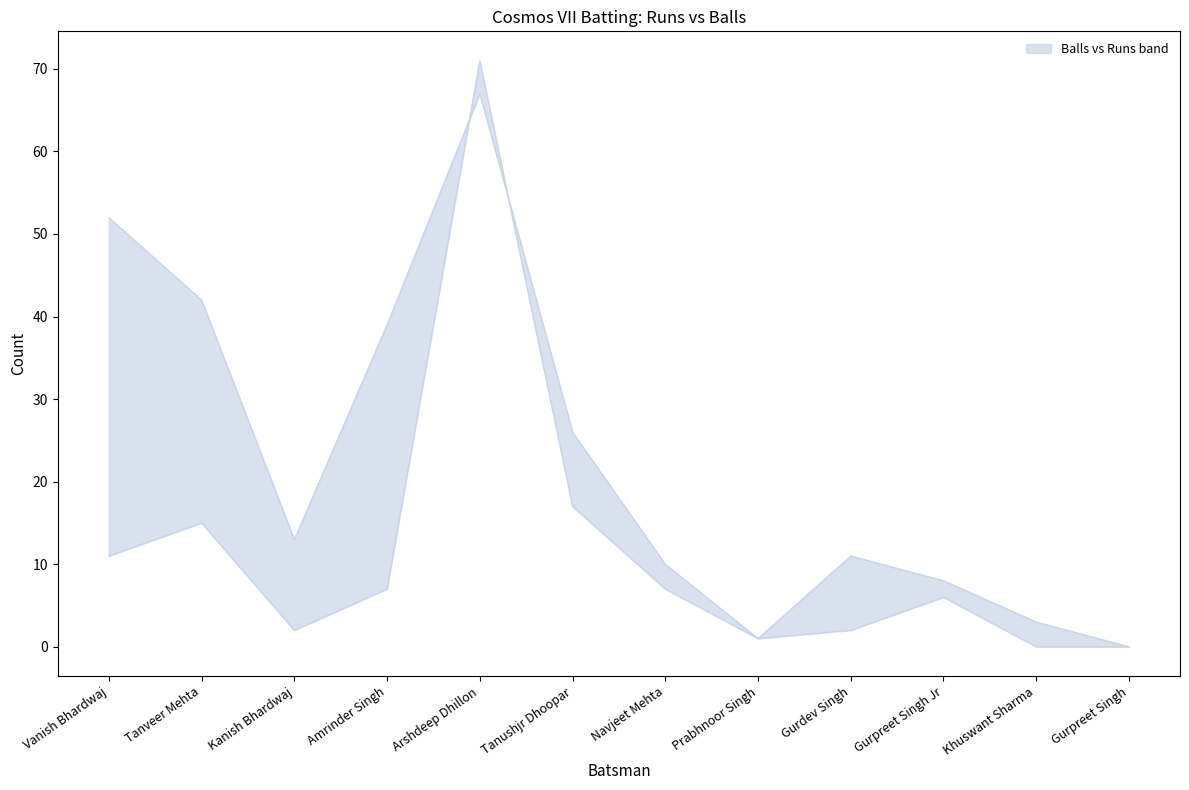

Reading left to right, list all the values displayed in this chart.

upper: Vanish Bhardwaj=11	Tanveer Mehta=15	Kanish Bhardwaj=2	Amrinder Singh=7	Arshdeep Dhillon=71	Tanushjr Dhoopar=17	Navjeet Mehta=7	Prabhnoor Singh=1	Gurdev Singh=2	Gurpreet Singh Jr=6	Khuswant Sharma=0	Gurpreet Singh=0
lower: Vanish Bhardwaj=52	Tanveer Mehta=42	Kanish Bhardwaj=13	Amrinder Singh=39	Arshdeep Dhillon=67	Tanushjr Dhoopar=26	Navjeet Mehta=10	Prabhnoor Singh=1	Gurdev Singh=11	Gurpreet Singh Jr=8	Khuswant Sharma=3	Gurpreet Singh=0